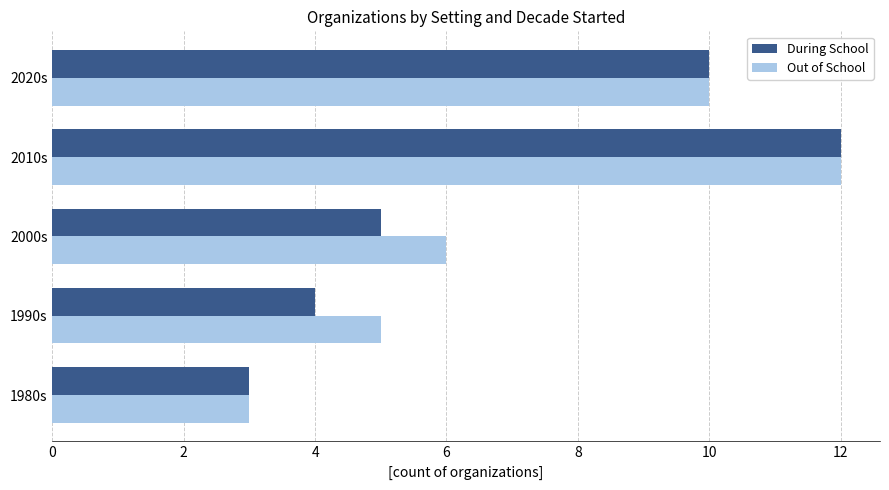

What is the smallest value displayed?

3